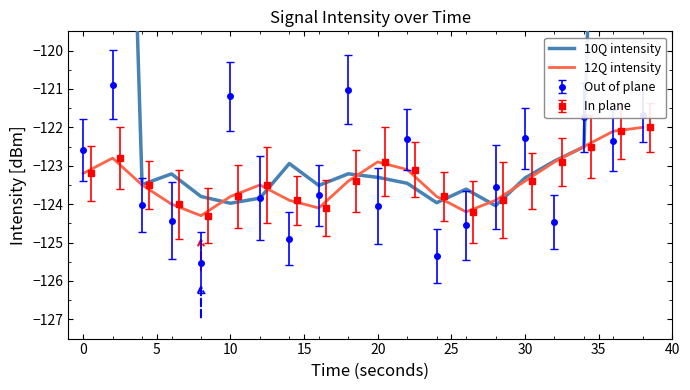

Is it true that 12Q intensity equals -122.9 at 20?

True